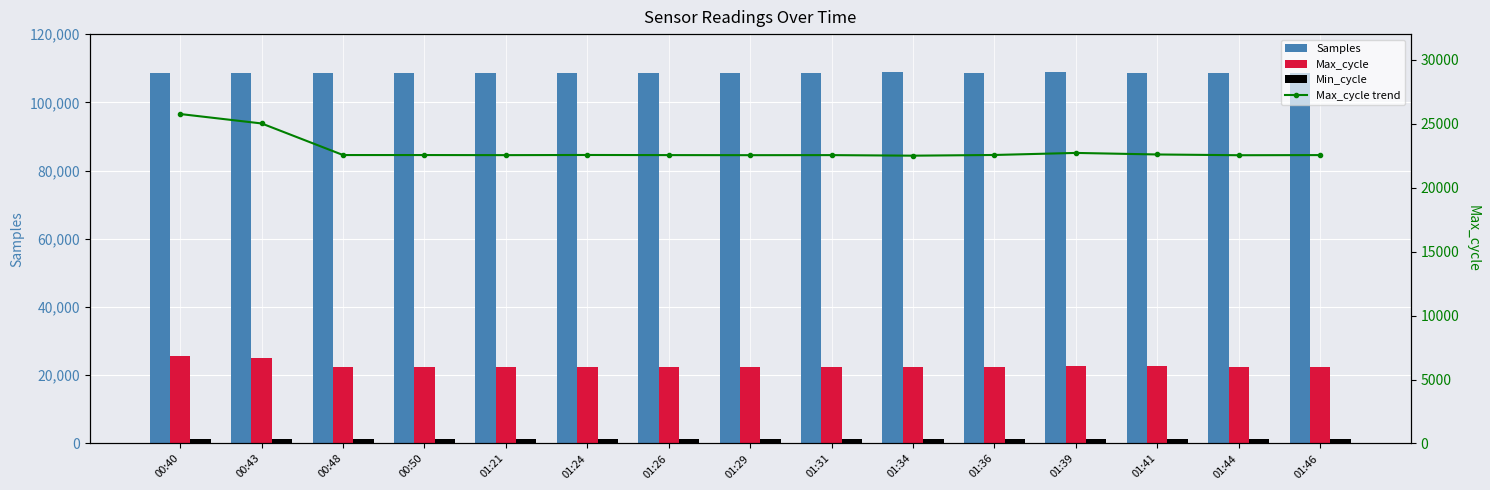

How many data points in Min_cycle are less than 1271?

5